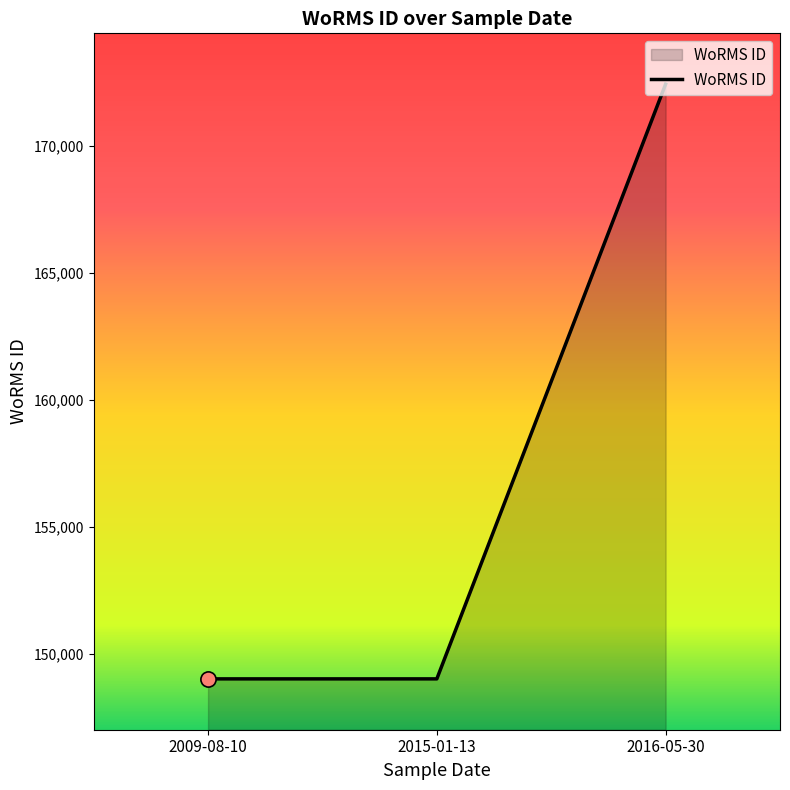

Between 2016-05-30 and 2015-01-13, which is larger?

2016-05-30